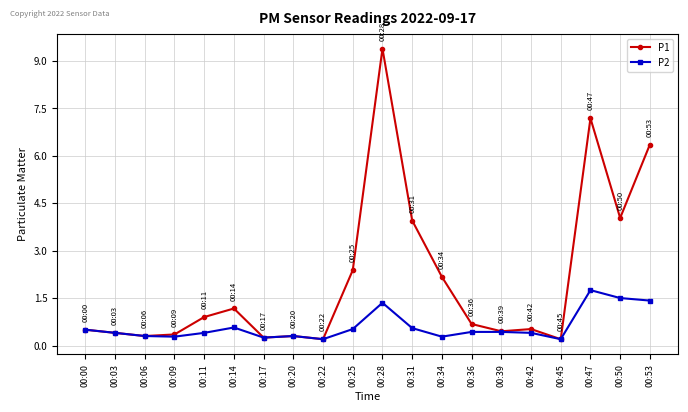

Is this an area chart (filled region under the line)?

No